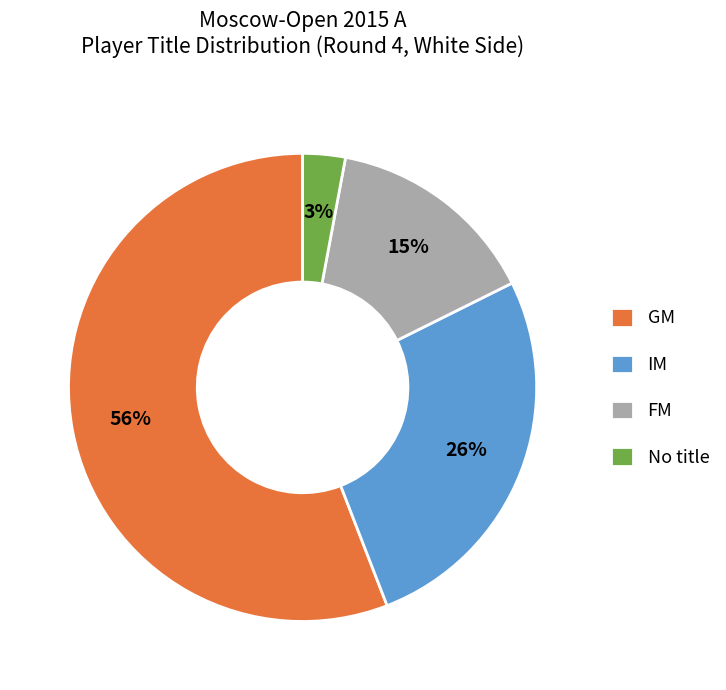

Does GM account for over 50% of the chart?

Yes